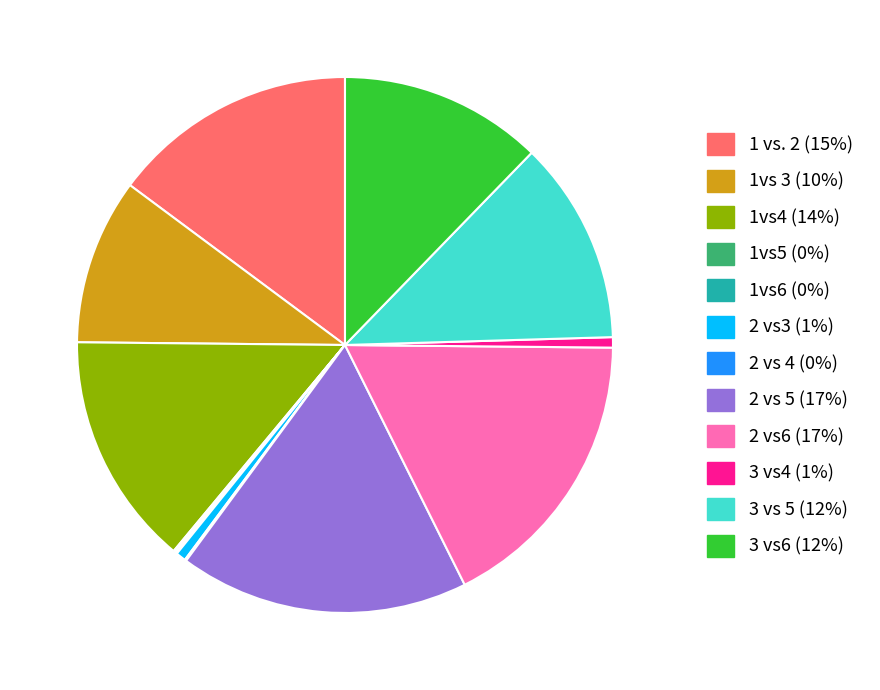

Is it true that 1vs 3 is 10% of the pie?

True